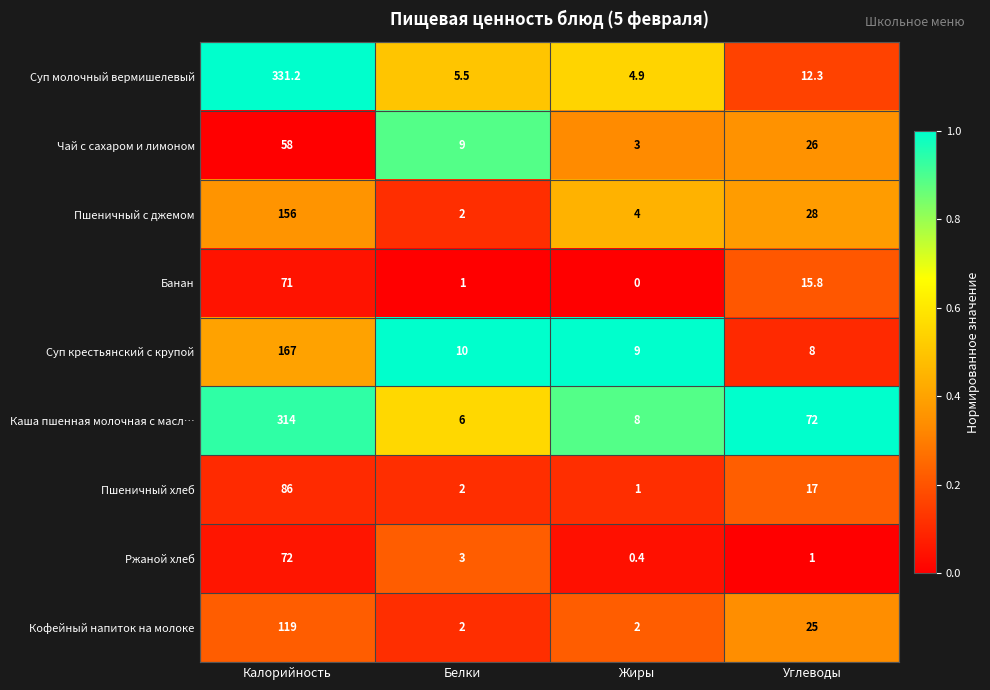

Which series has the largest total across all categories?

Каша пшенная молочная с масл…